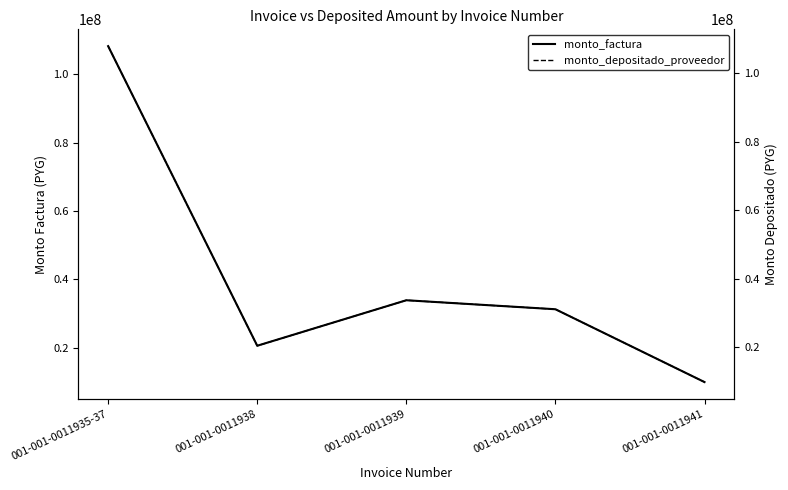

Which has a higher value, 001-001-0011940 or 001-001-0011935-37?

001-001-0011935-37